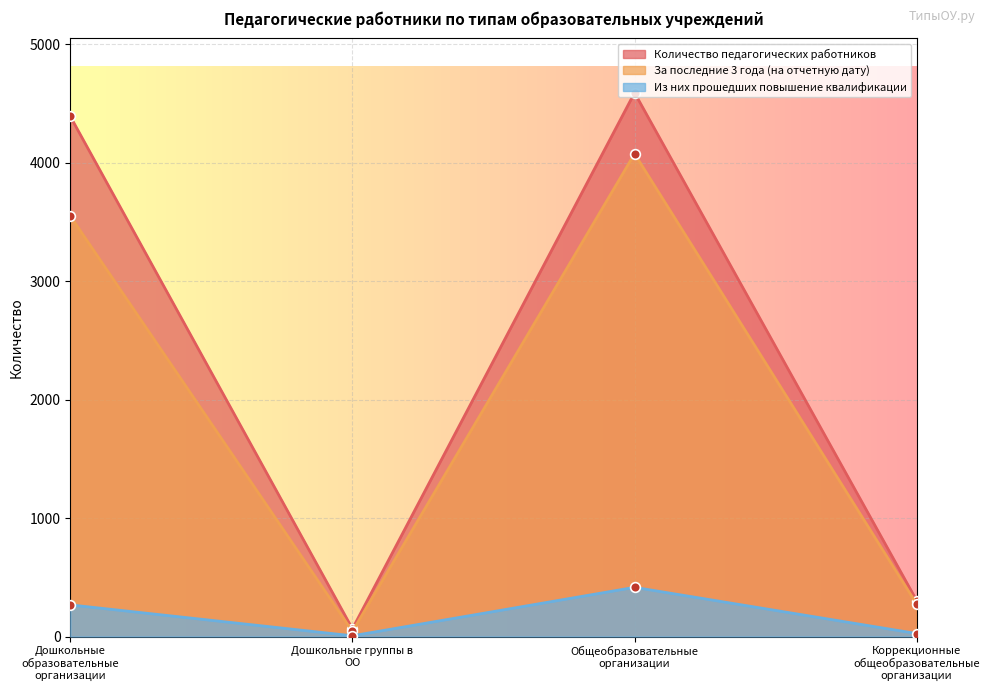

Reading left to right, extract all data points from this chart.

Количество педагогических работников: Дошкольные образовательные организации=4391	Дошкольные группы в ОО=65	Общеобразовательные организации=4590	Коррекционные общеобразовательные организации=303
За последние 3 года (на отчетную дату): Дошкольные образовательные организации=3550	Дошкольные группы в ОО=43	Общеобразовательные организации=4075	Коррекционные общеобразовательные организации=273
Из них прошедших повышение квалификации: Дошкольные образовательные организации=267	Дошкольные группы в ОО=6	Общеобразовательные организации=415	Коррекционные общеобразовательные организации=25